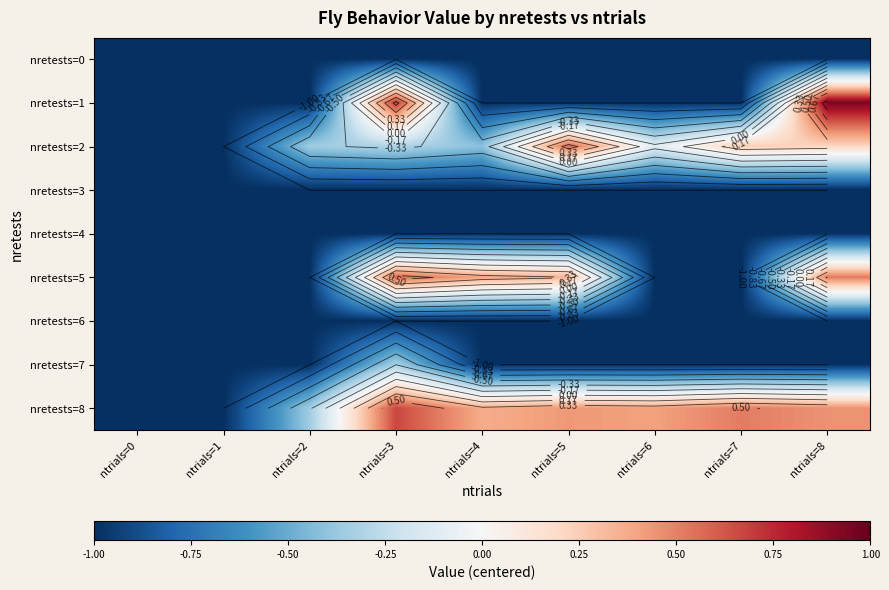

Between ntrials=6 and ntrials=8, which series saw the biggest shift?

nretests=1